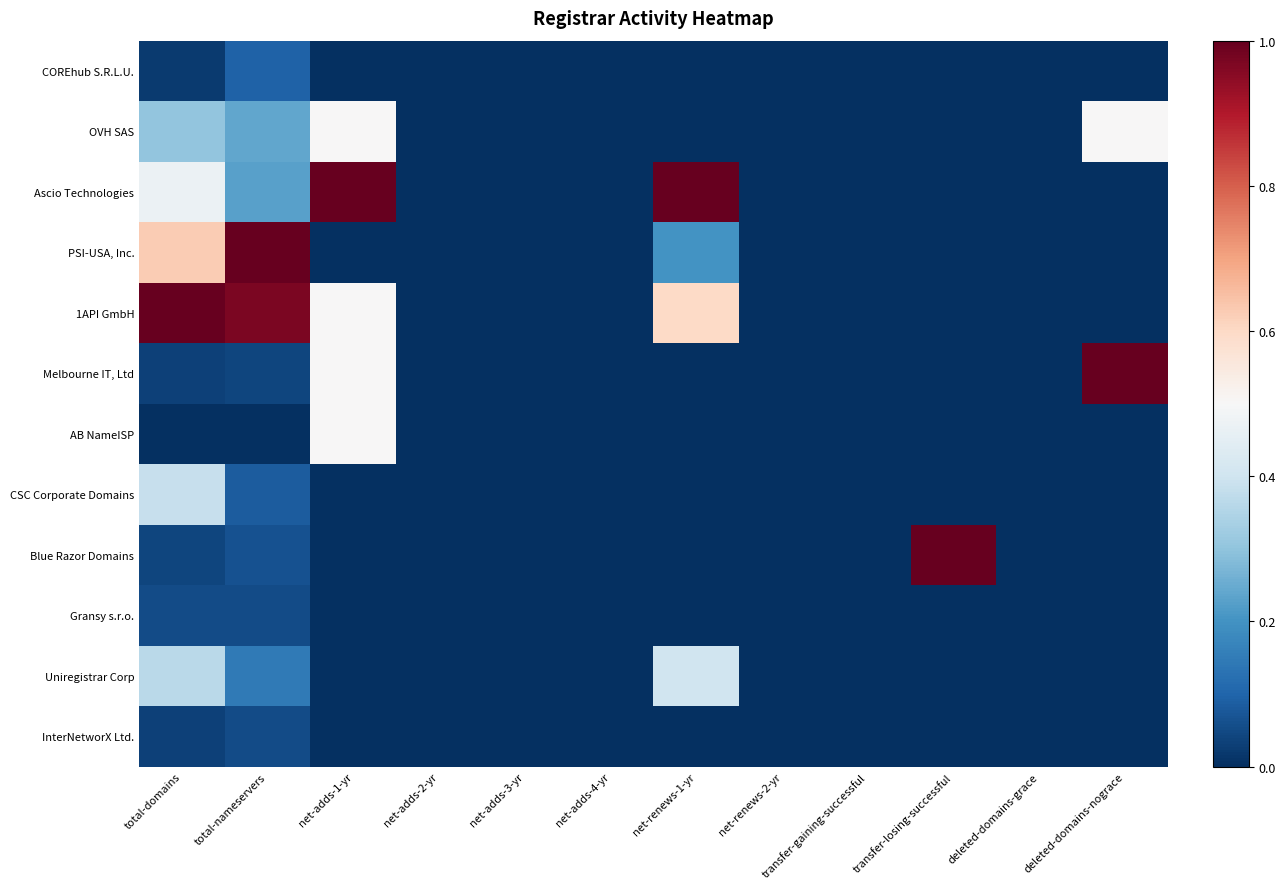

Which series has the widest spread of values?

Ascio Technologies